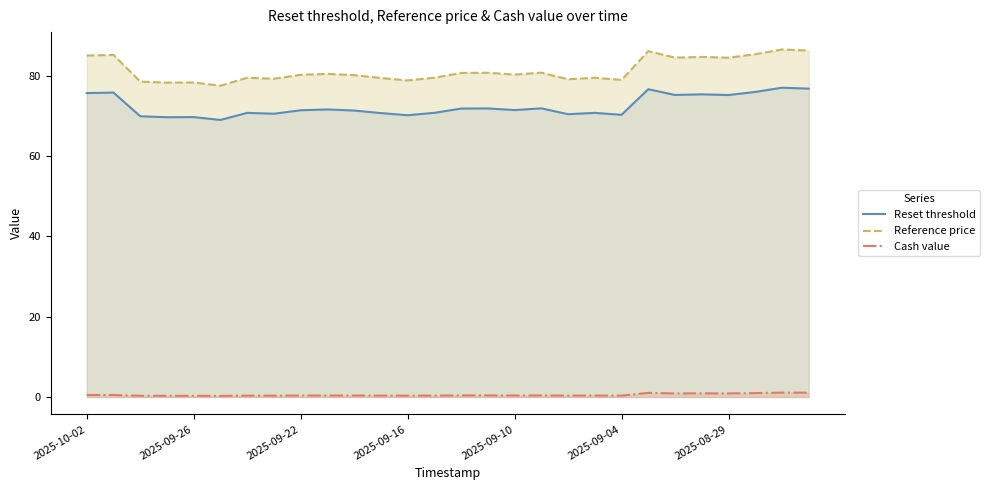

At which category is the sum across all series the highest?

26